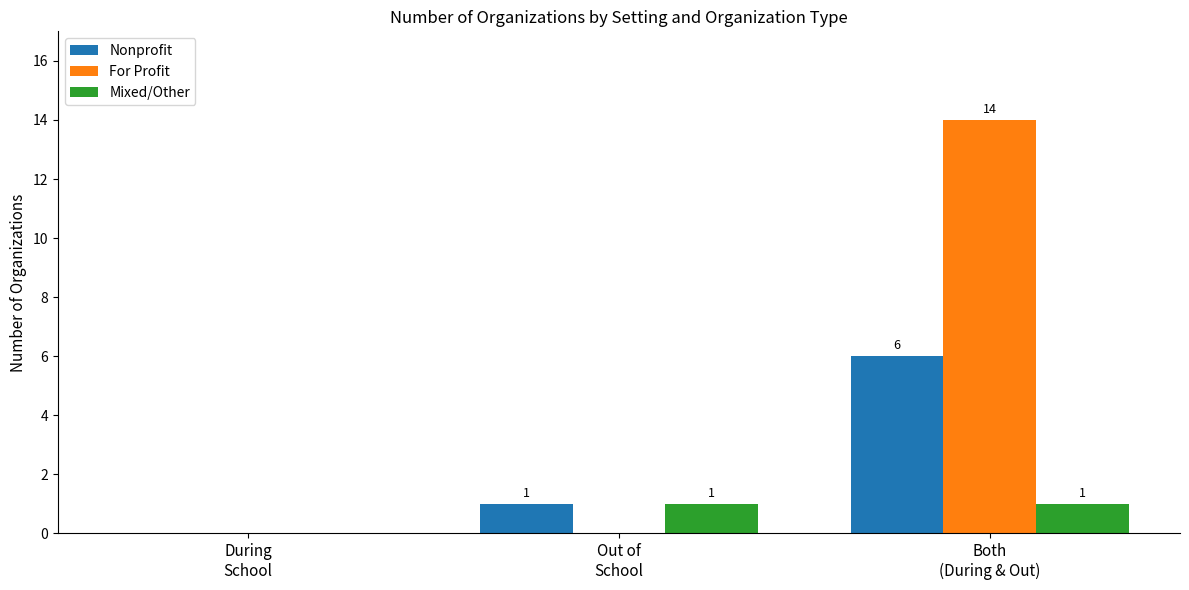

Between Out of
School and Both
(During & Out), which series saw the biggest shift?

For Profit